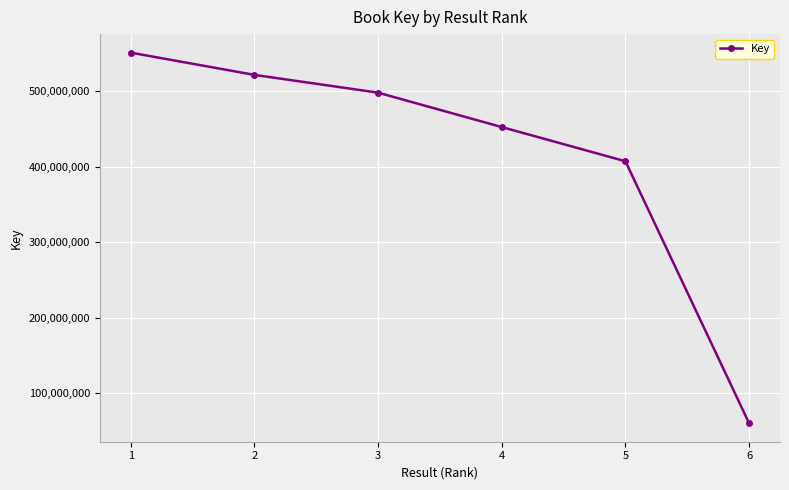

List the labels in order of value, largest first.

1, 2, 3, 4, 5, 6